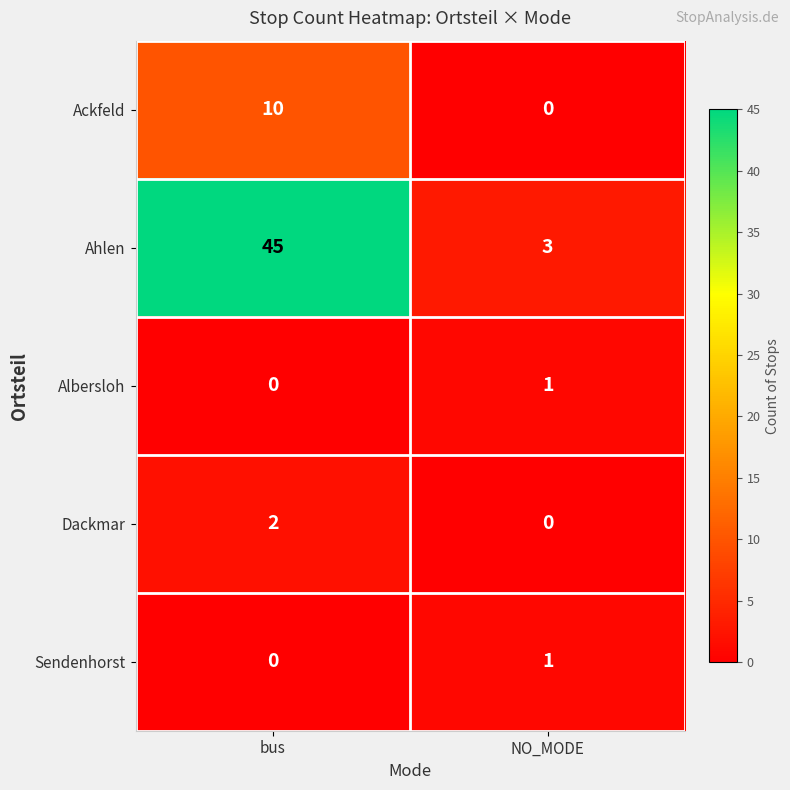

How many data points does each series have?

2